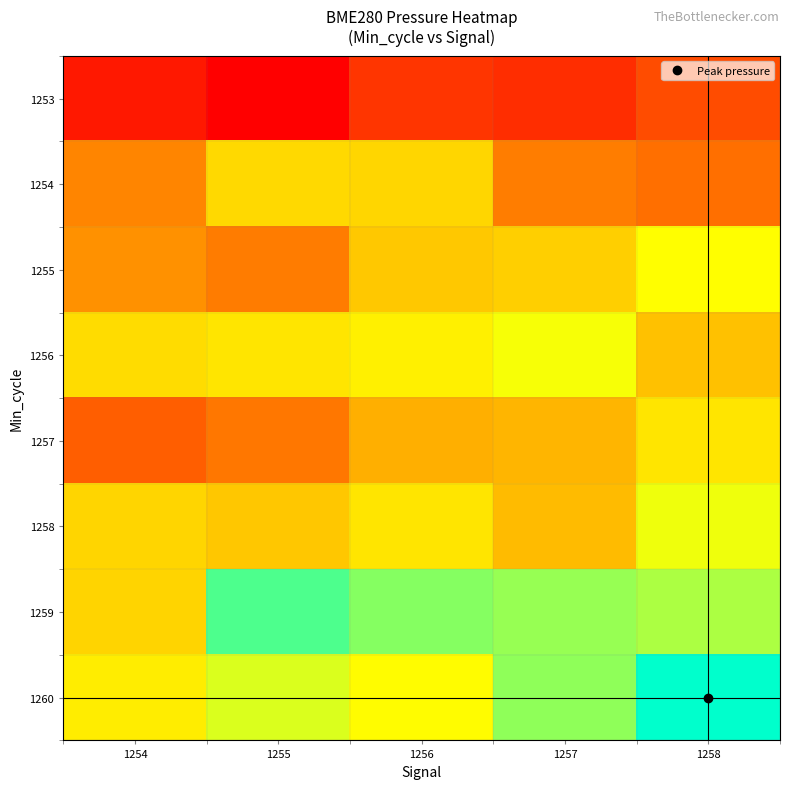

At which category is the sum across all series the highest?

1258